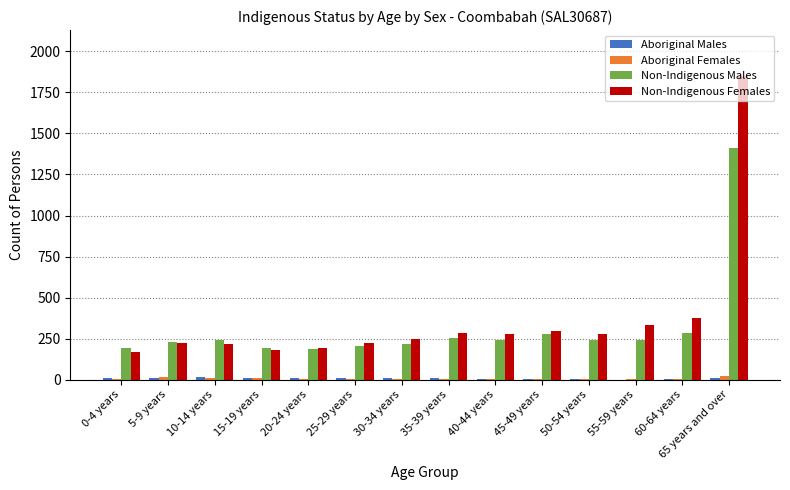

Which series has the largest range (max minus min)?

Non-Indigenous Females